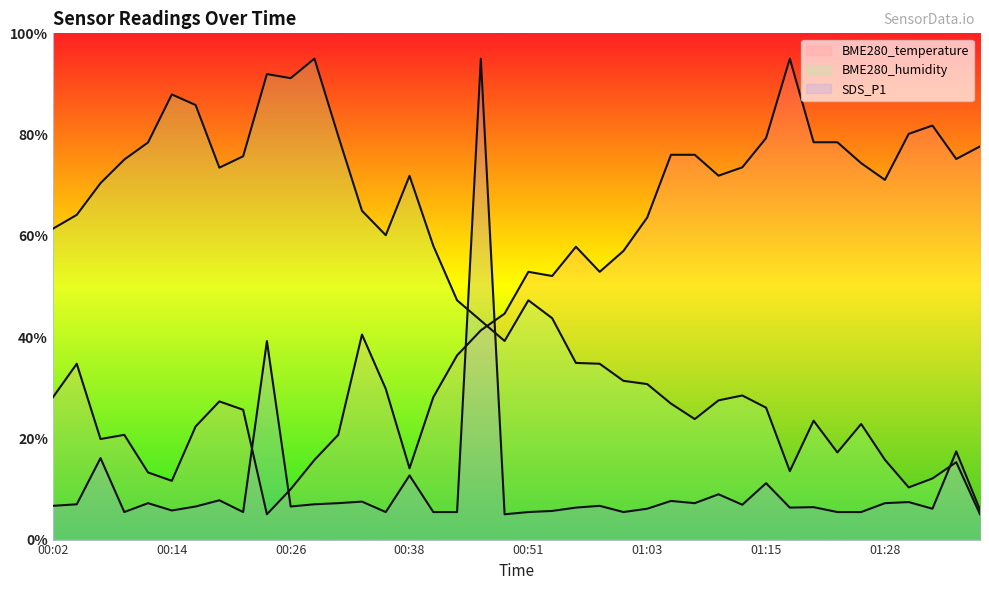

How many data points in BME280_humidity are less than 43?

19